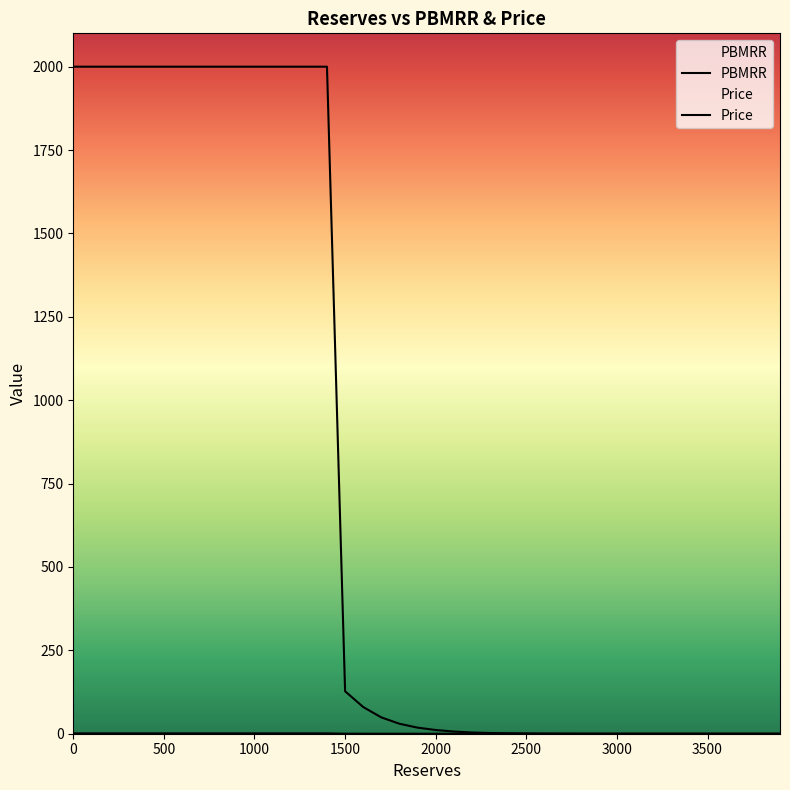

What is the difference between the maximum and minimum values in the PBMRR series?

1.0